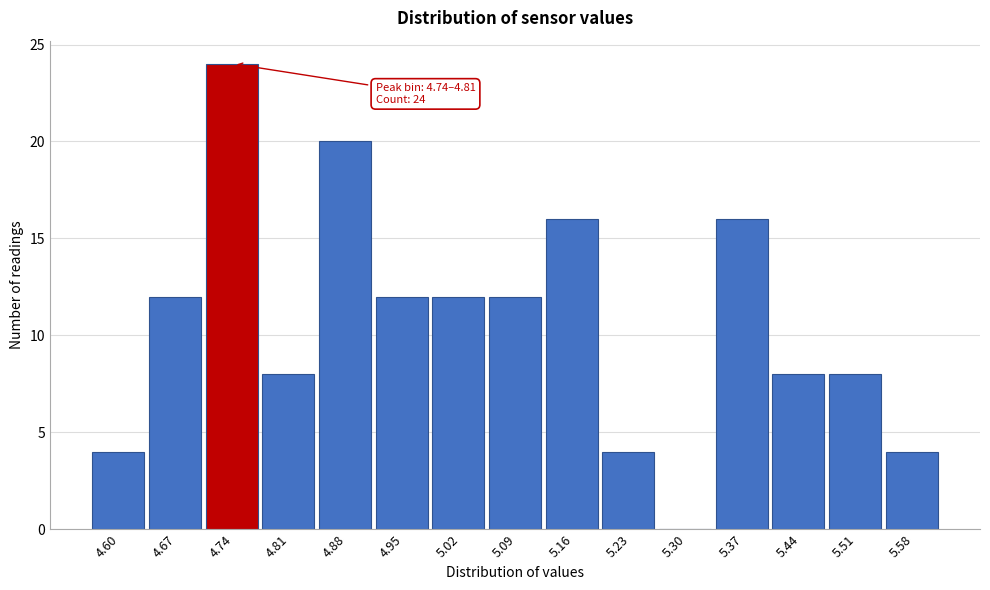

Reading left to right, list all the values displayed in this chart.

4.60=4	4.67=12	4.74=24	4.81=8	4.88=20	4.95=12	5.02=12	5.09=12	5.16=16	5.23=4	5.30=0	5.37=16	5.44=8	5.51=8	5.58=4